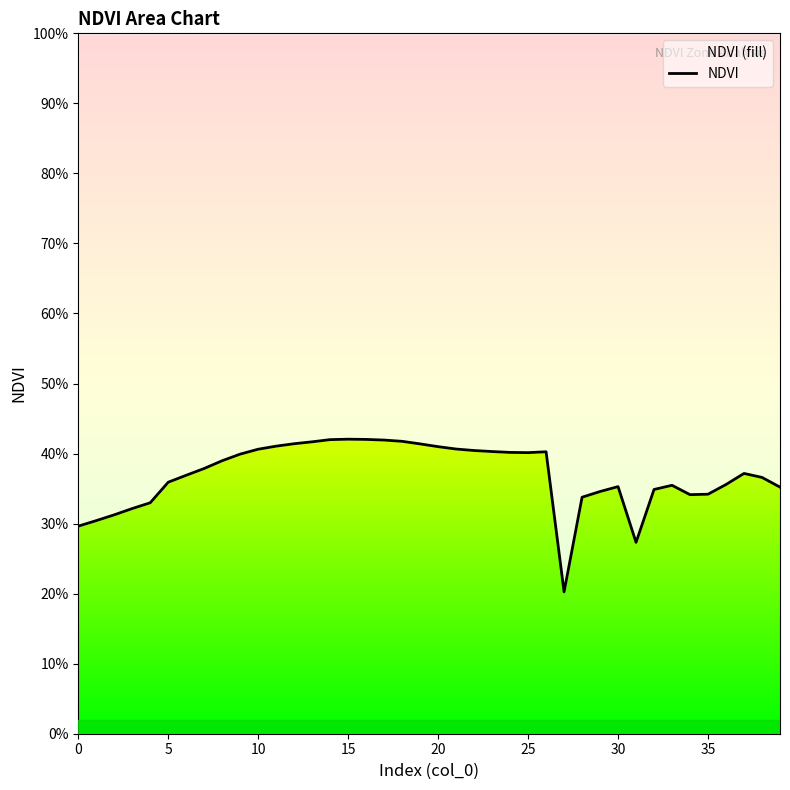

What is the sum of all values?

14.8